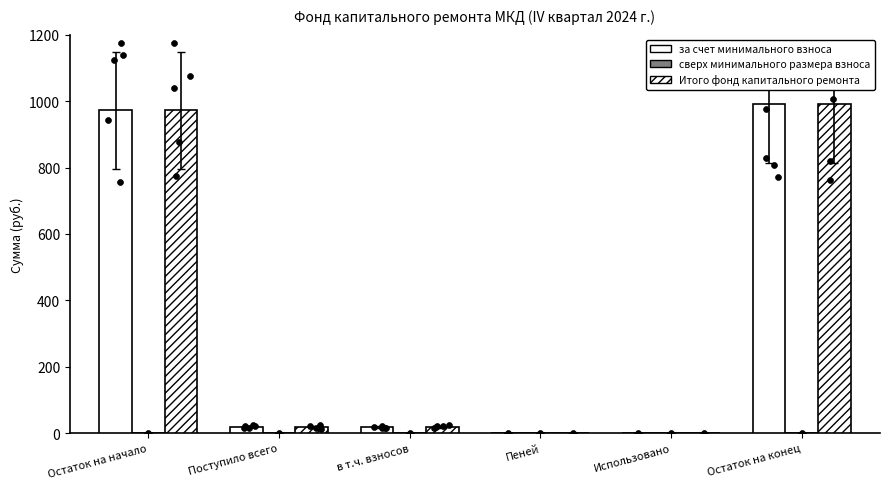

At which category is the sum across all series the highest?

Остаток на конец